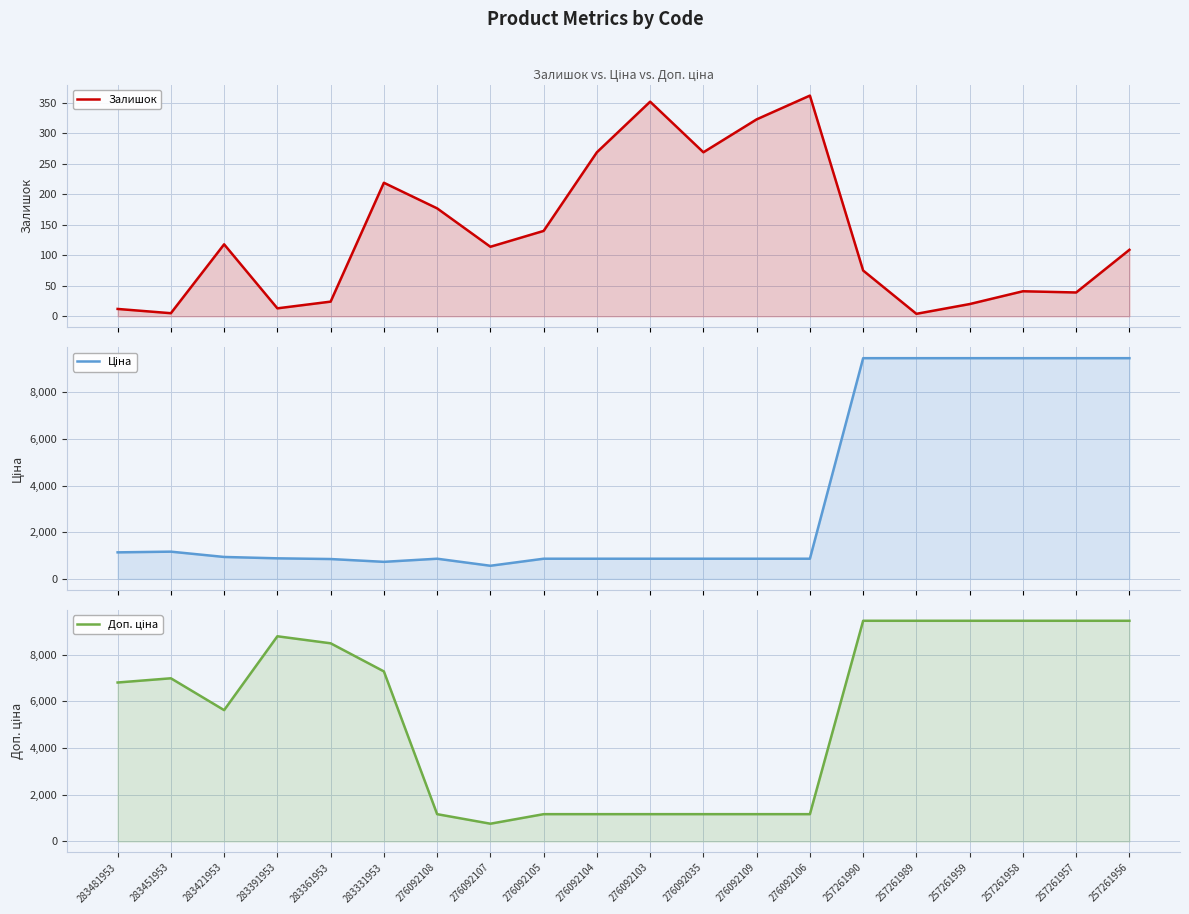

True or false: Ціна and Залишок intersect in this chart.

False